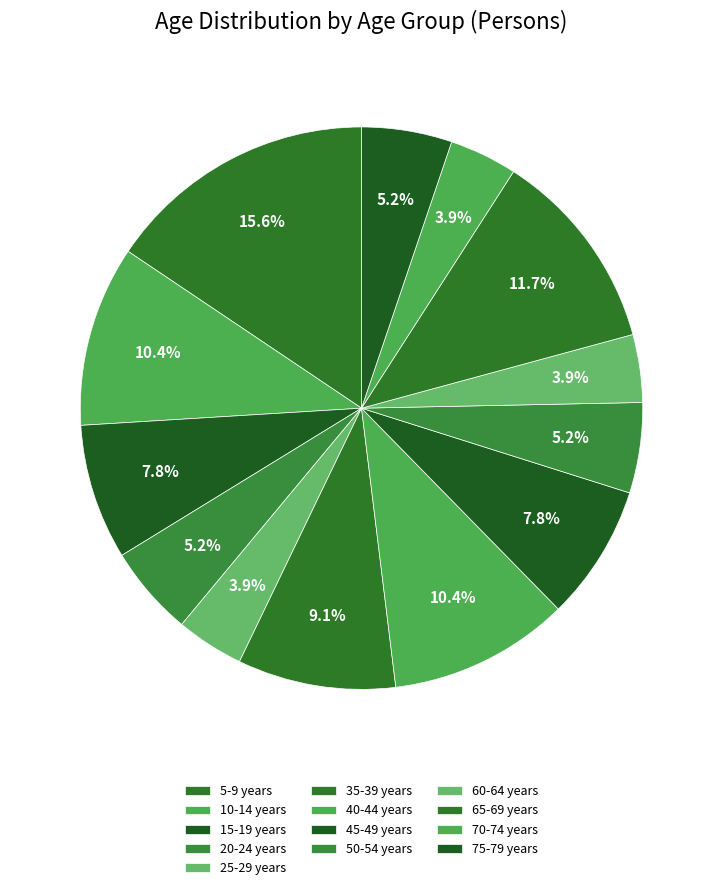

How many slices are in this pie chart?

13